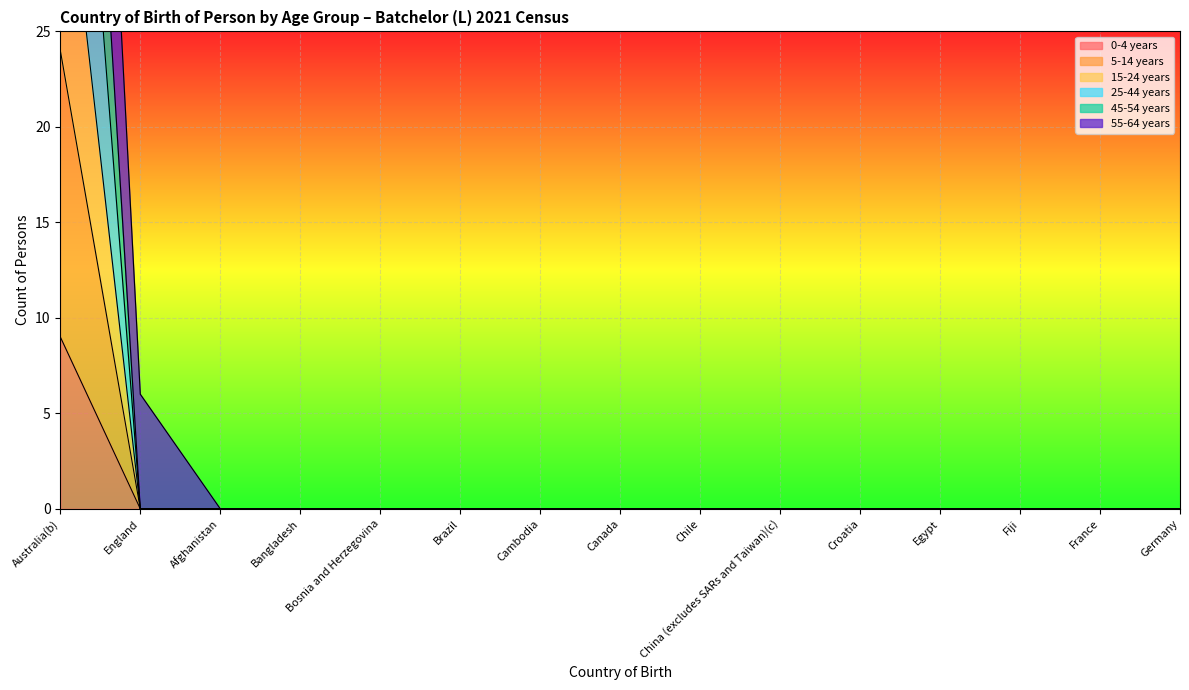

True or false: 0-4 years has a value of 3 at Chile.

False